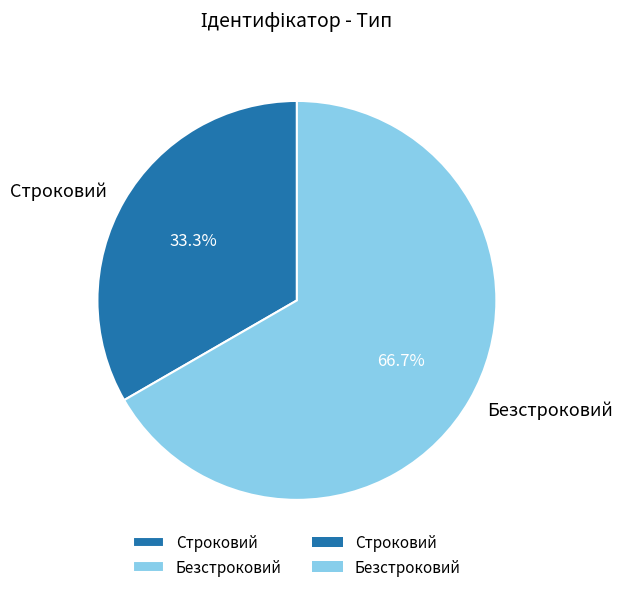

Is there any slice that represents more than half of the pie?

Yes